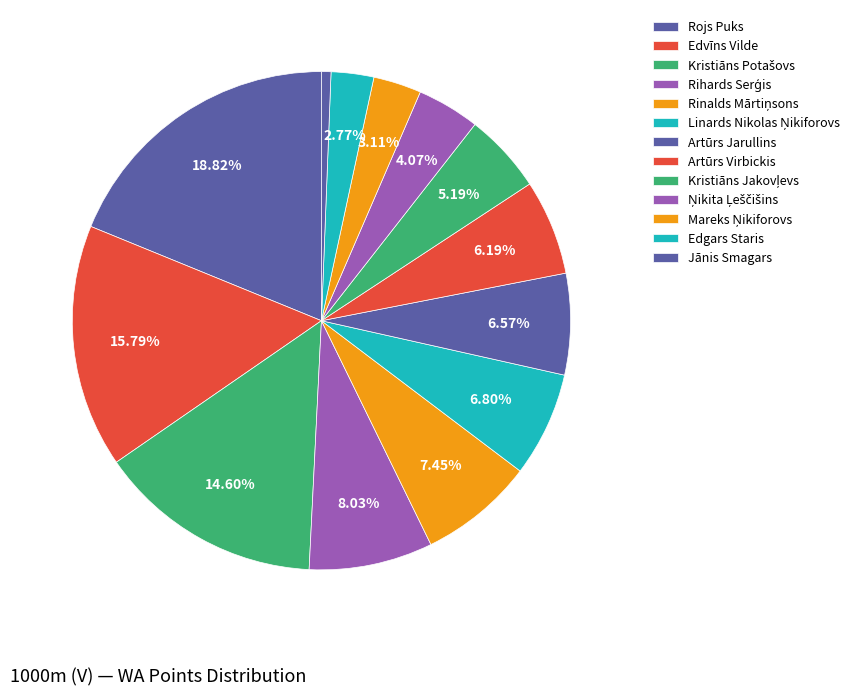

To the nearest percent, what is the combined percentage of Rihards Serģis and Kristiāns Potašovs?

23%